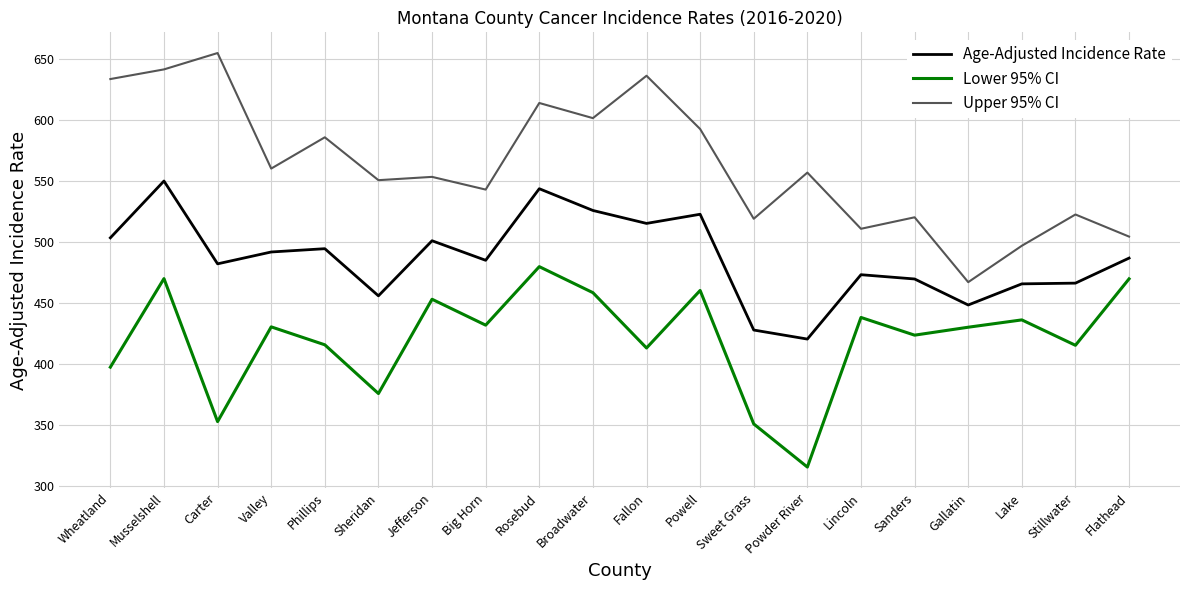

Read the Lower 95% CI value at Valley.

430.3